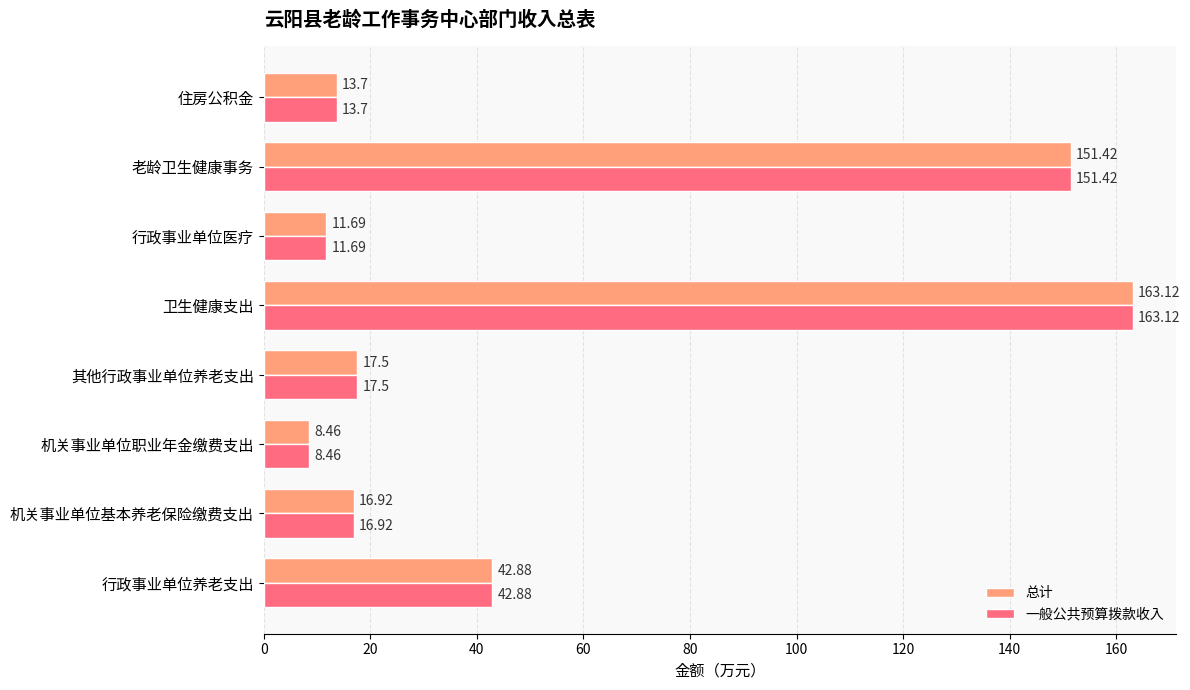

What is the difference between the maximum and minimum values in the 总计 series?

154.7